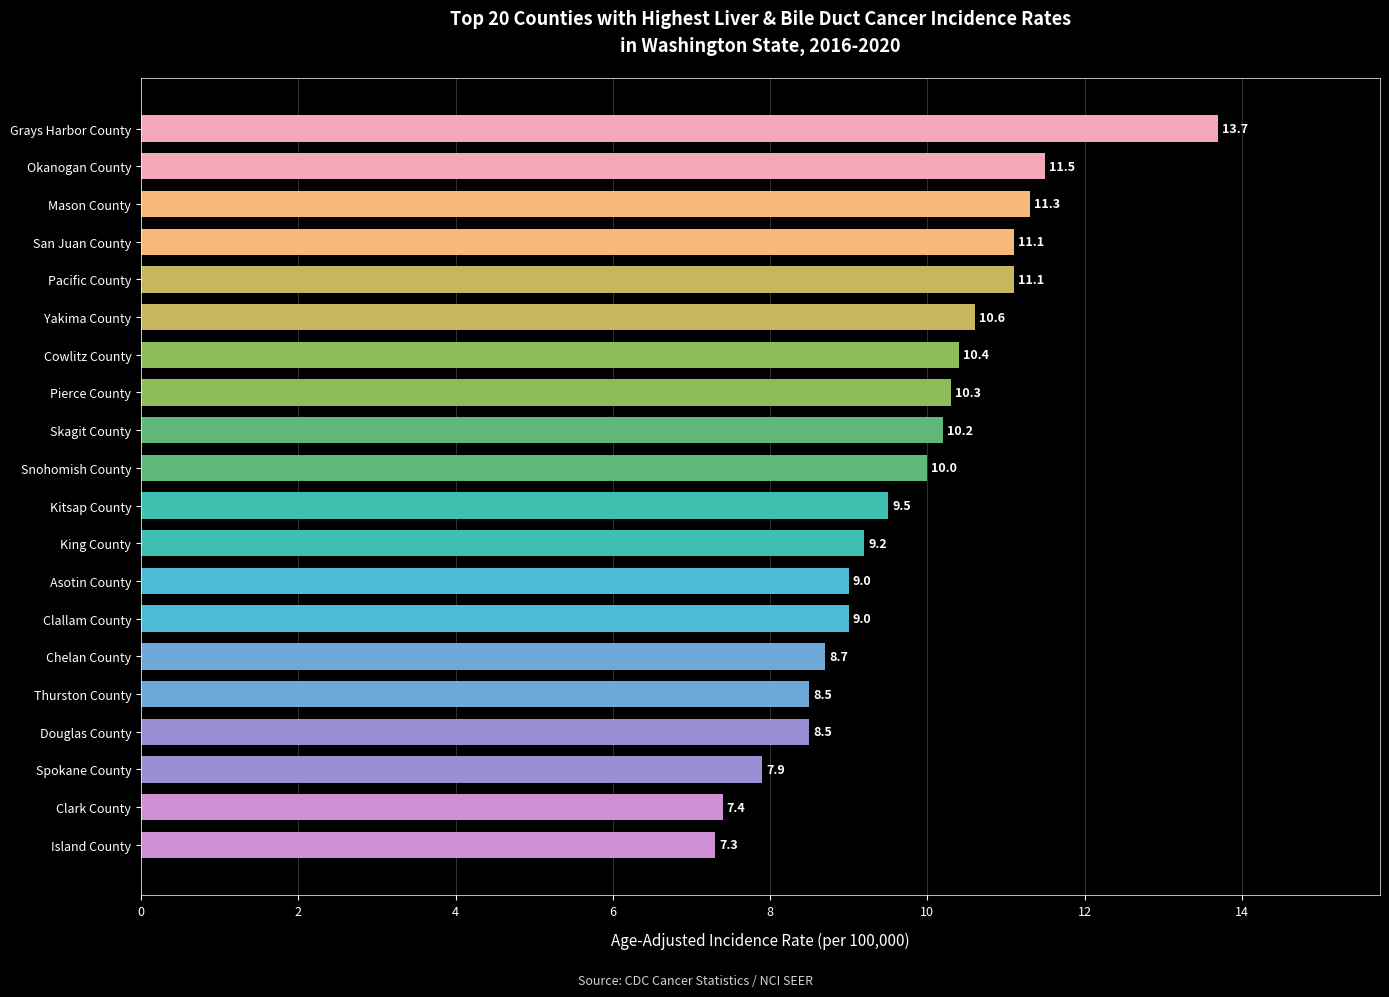

Which has a higher value, Island County or Spokane County?

Spokane County